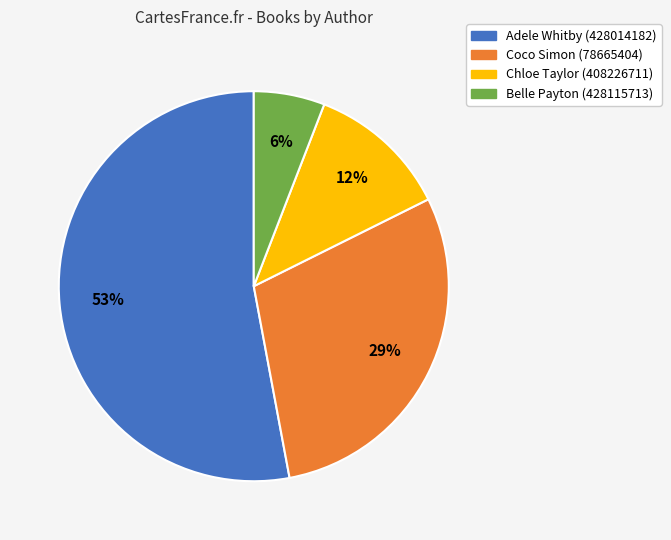

What percentage is the Chloe Taylor (408226711) slice, to the nearest percent?

12%